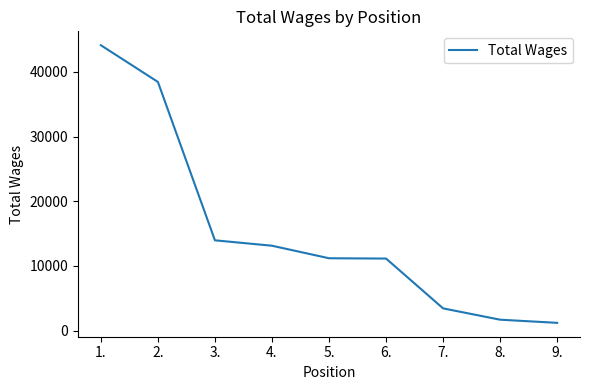

Where is the data nearest to the value 22664?

3.